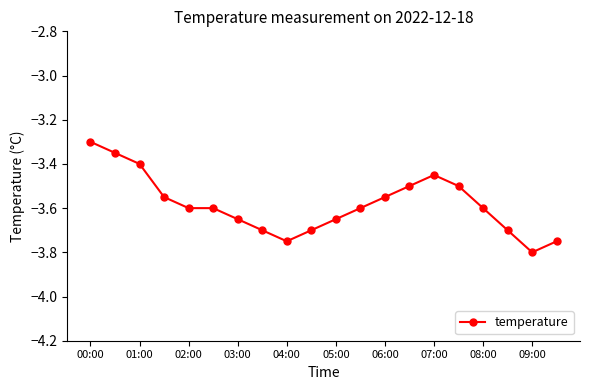

What is the greatest value displayed?

-3.3